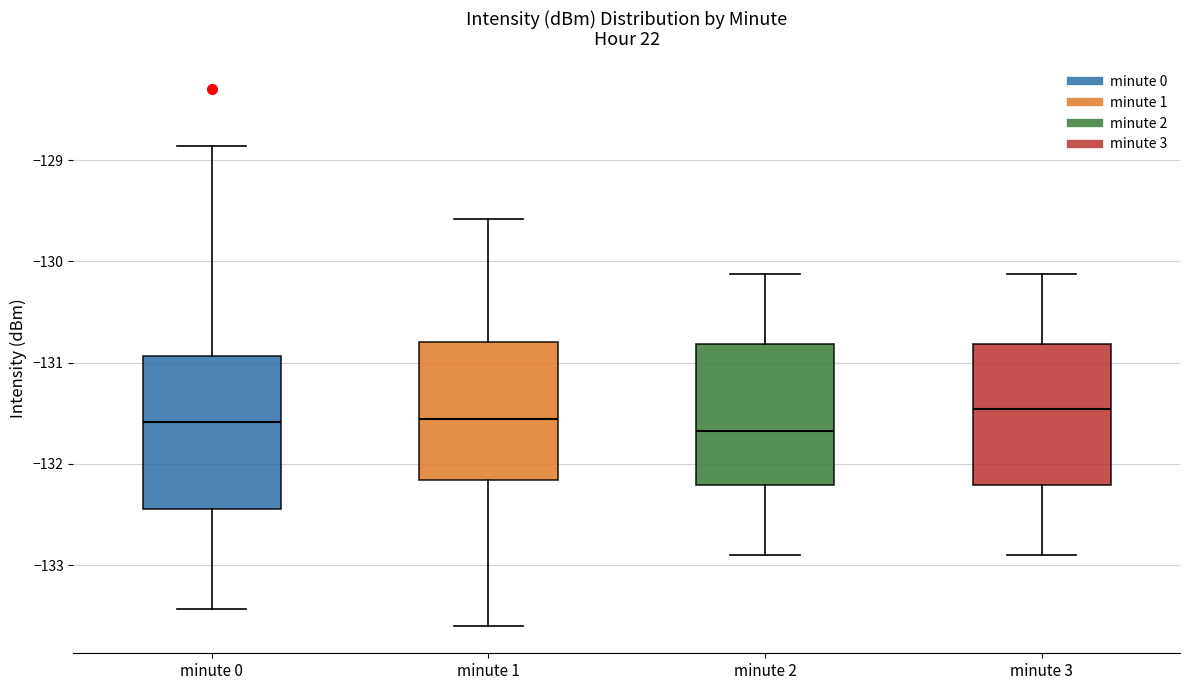

Reading left to right, read every box against the y-axis: the position of its median line, the range the box covers, and the ends of its whiskers. The values are not printed on the chart, so give them approximately, as read against the axis.

minute 0: median -131.6, box -132.4 to -130.9, whiskers -133.4 to -128.9
minute 1: median -131.6, box -132.2 to -130.8, whiskers -133.6 to -129.6
minute 2: median -131.7, box -132.2 to -130.8, whiskers -132.9 to -130.1
minute 3: median -131.5, box -132.2 to -130.8, whiskers -132.9 to -130.1